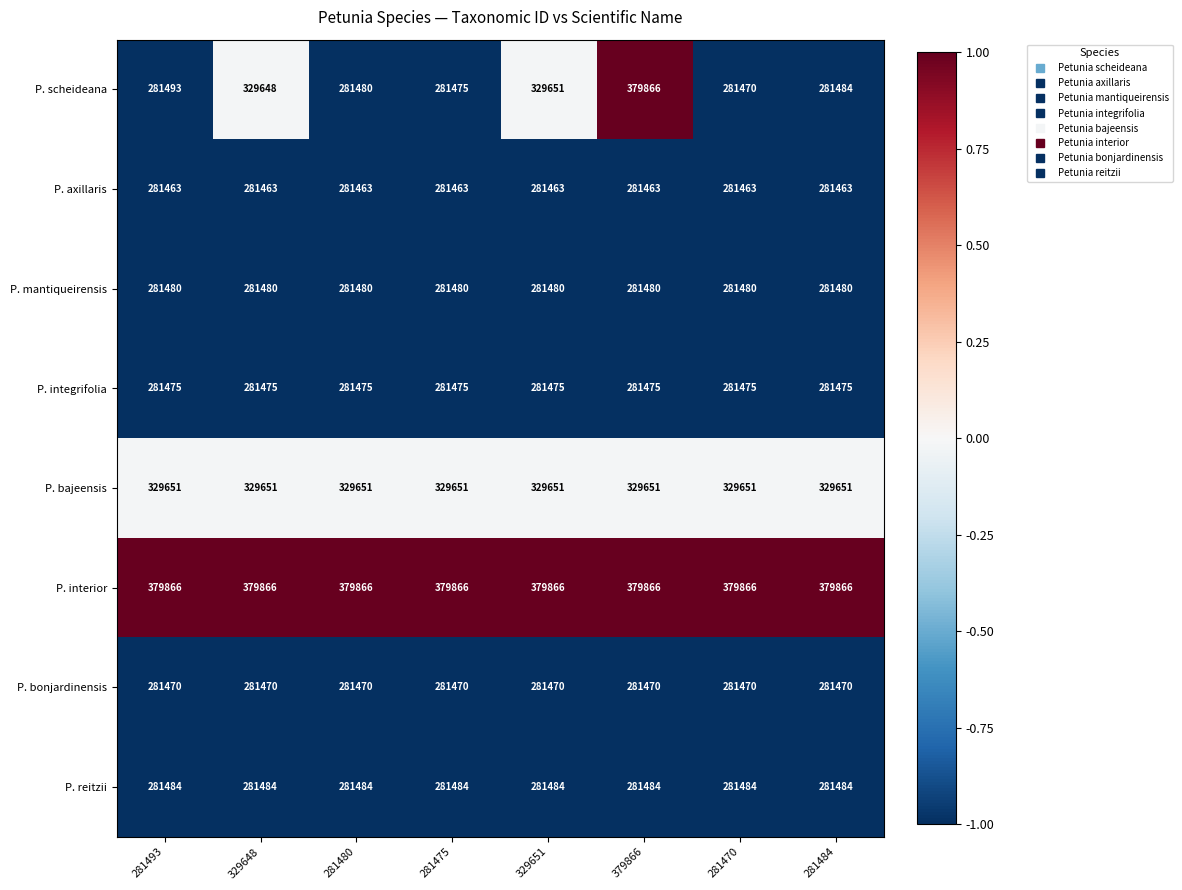

What is the minimum value for P. interior?

379866